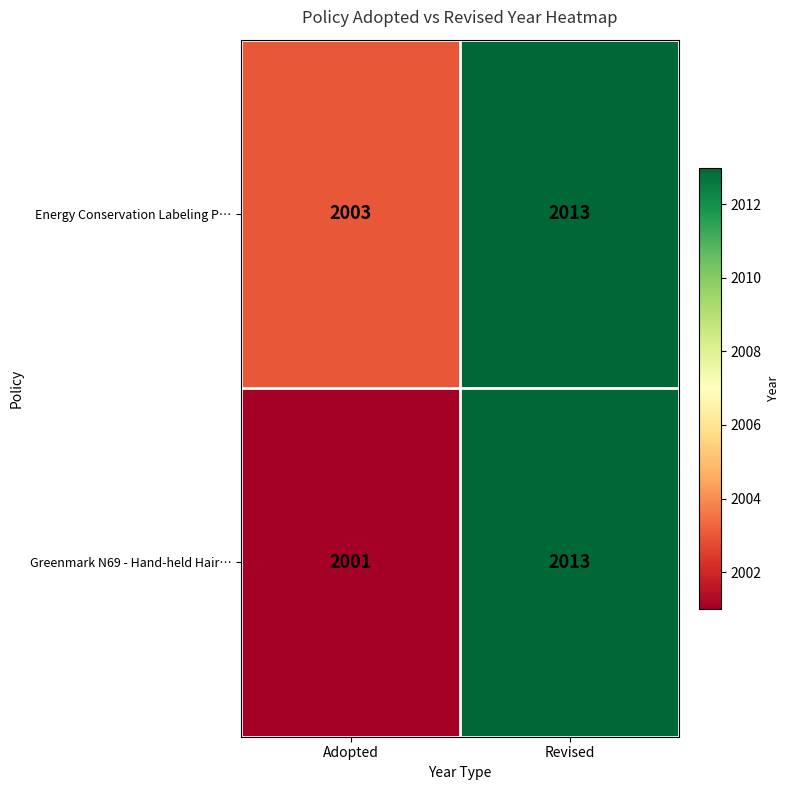

Which series has the widest spread of values?

Greenmark N69 - Hand-held Hair…